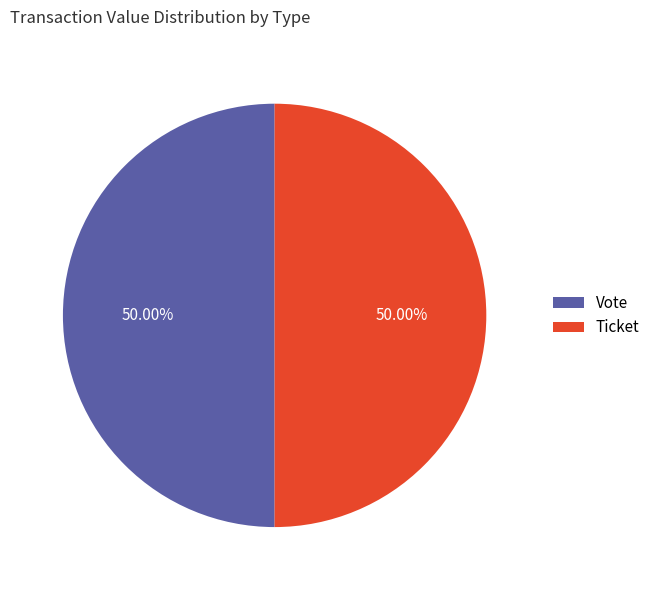

Approximately how many times larger is the value at Vote compared to Ticket?

1.0